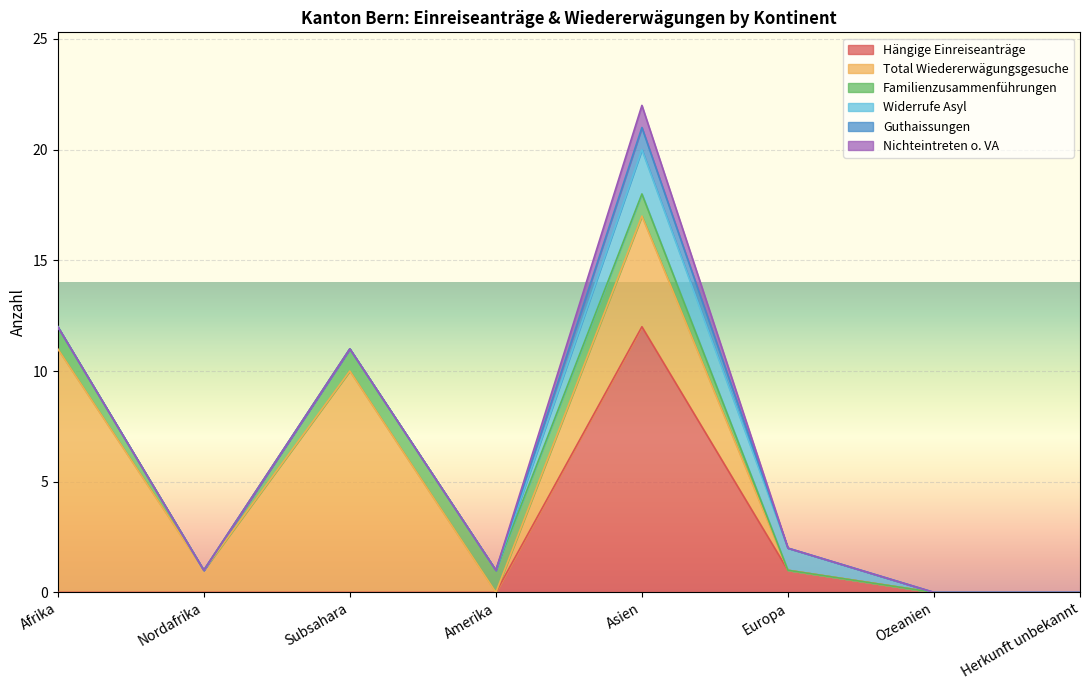

How many times do Widerrufe Asyl and Familienzusammenführungen cross each other?

1